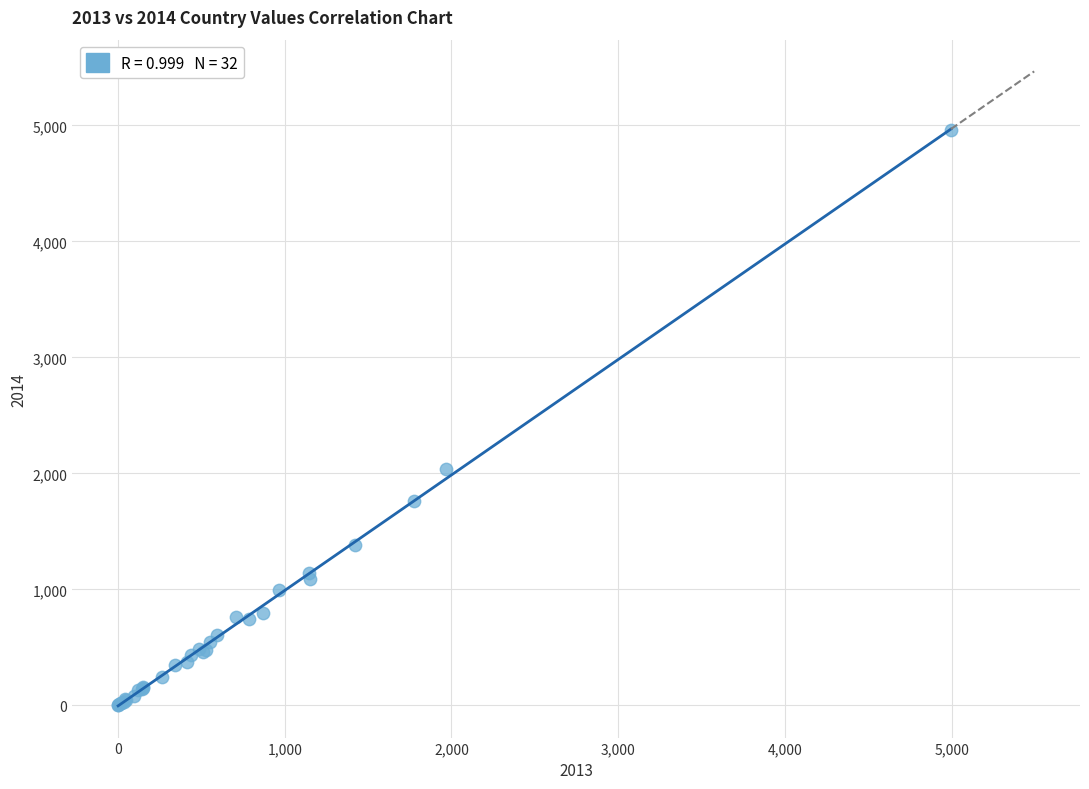

What Y value in the scatter plot is closest to 2480?

2042